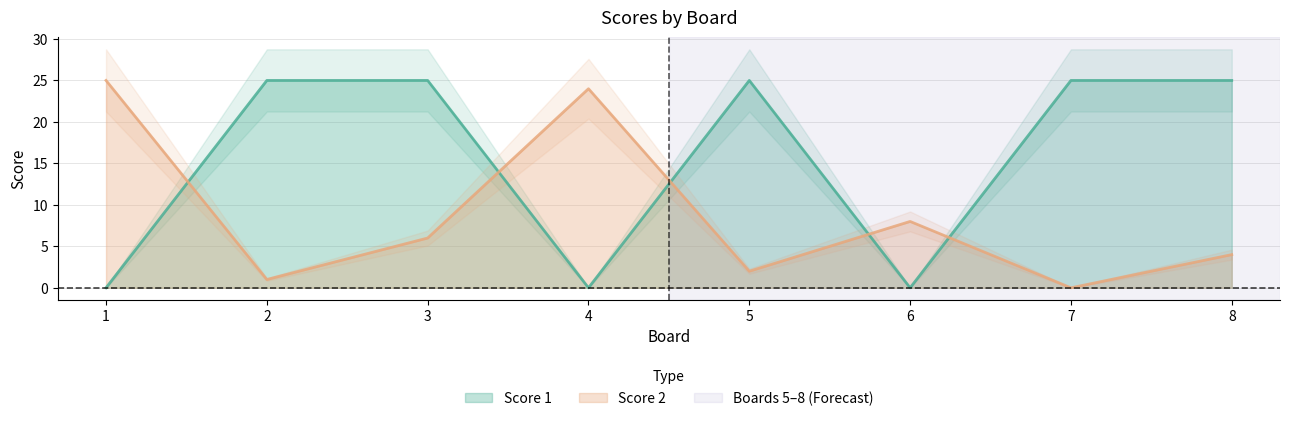

What is the value of the Score 2 point at the 2nd from the left?

1